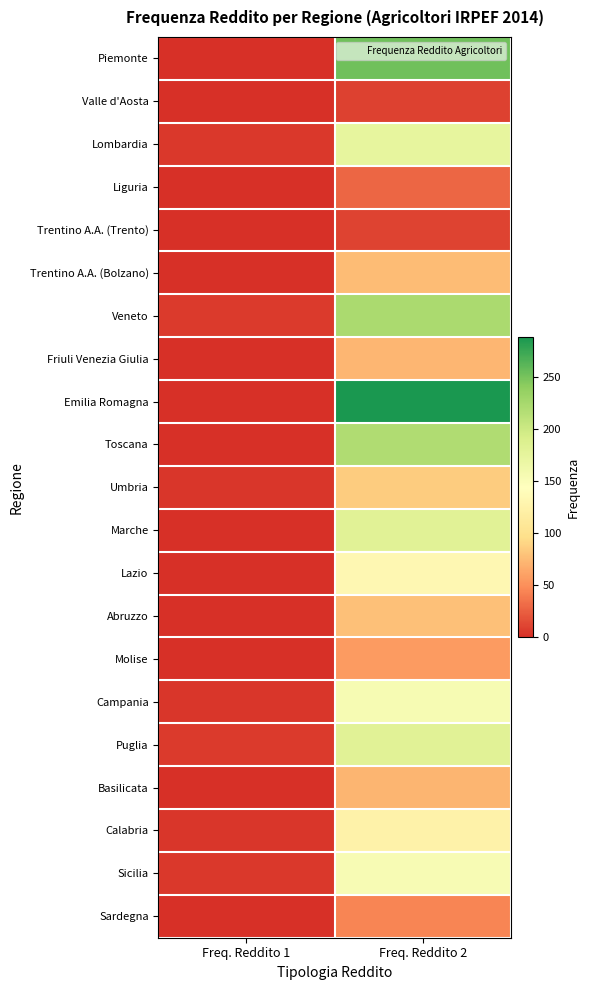

At which category does the chart reach its peak across all series?

Freq. Reddito 2